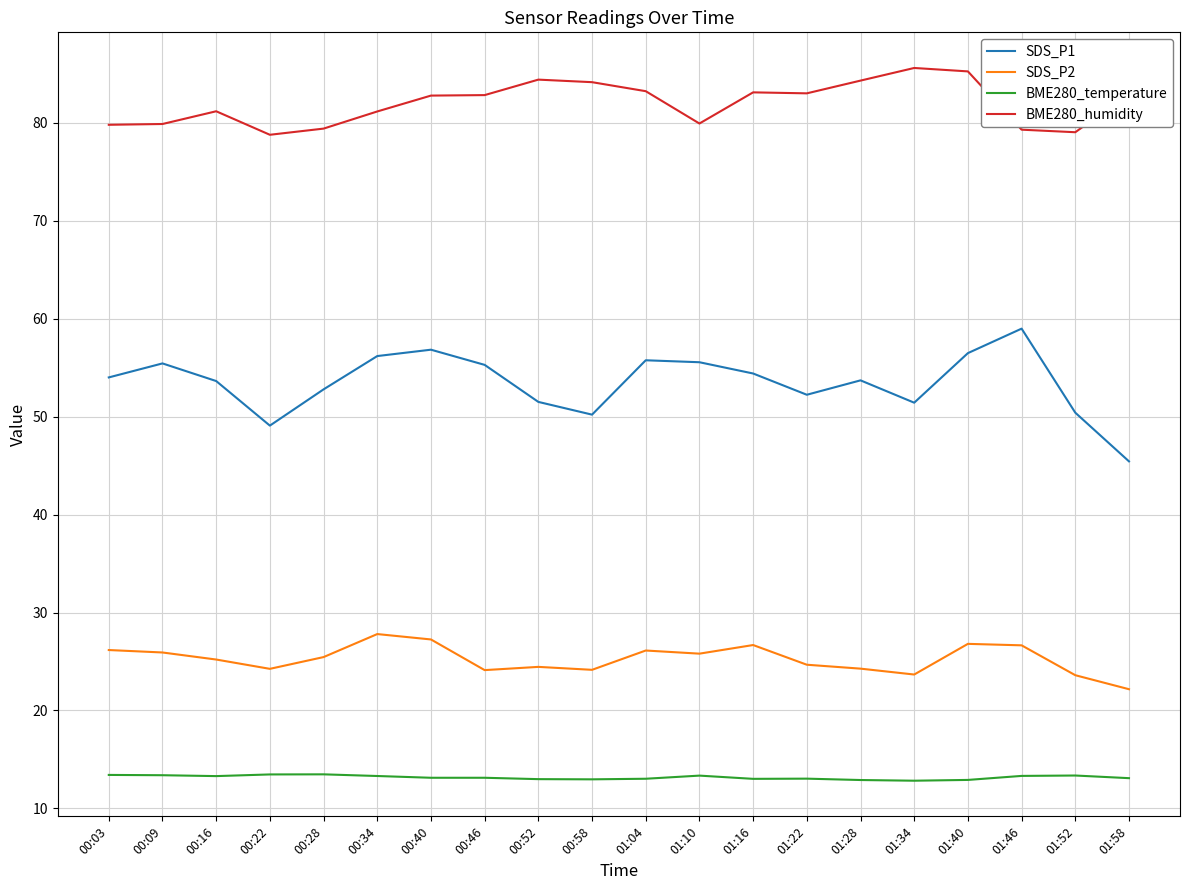

Where is the first local maximum for SDS_P1?

00:09